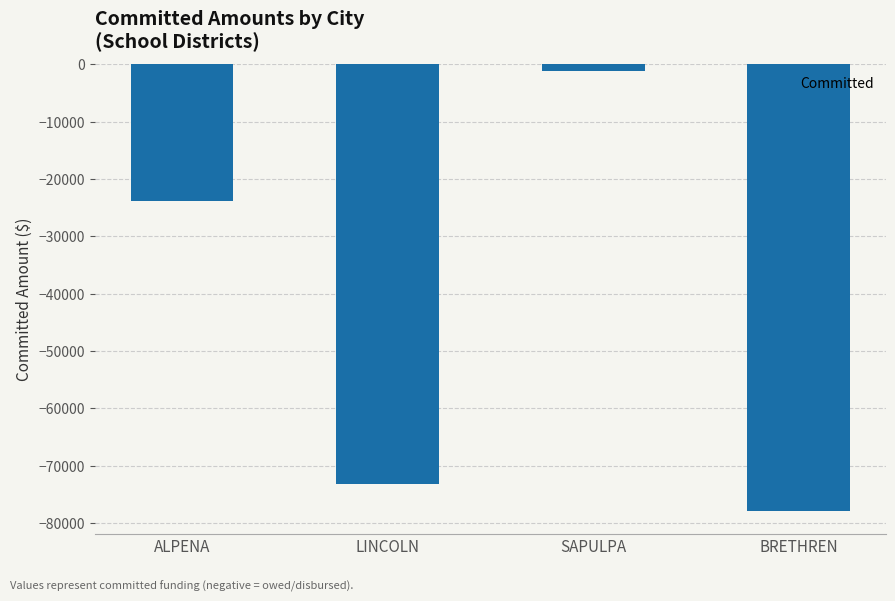

Reading right to left, extract all data points from this chart.

-77972.2	-1235.3	-73229.0	-23916.5